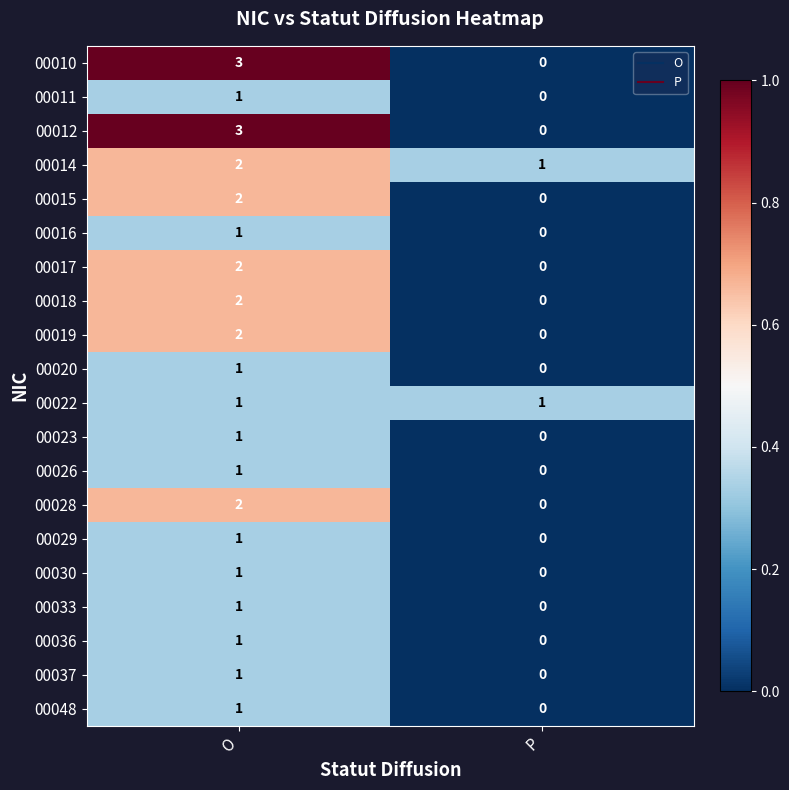

List the labels in order of 00017 value, largest first.

O, P